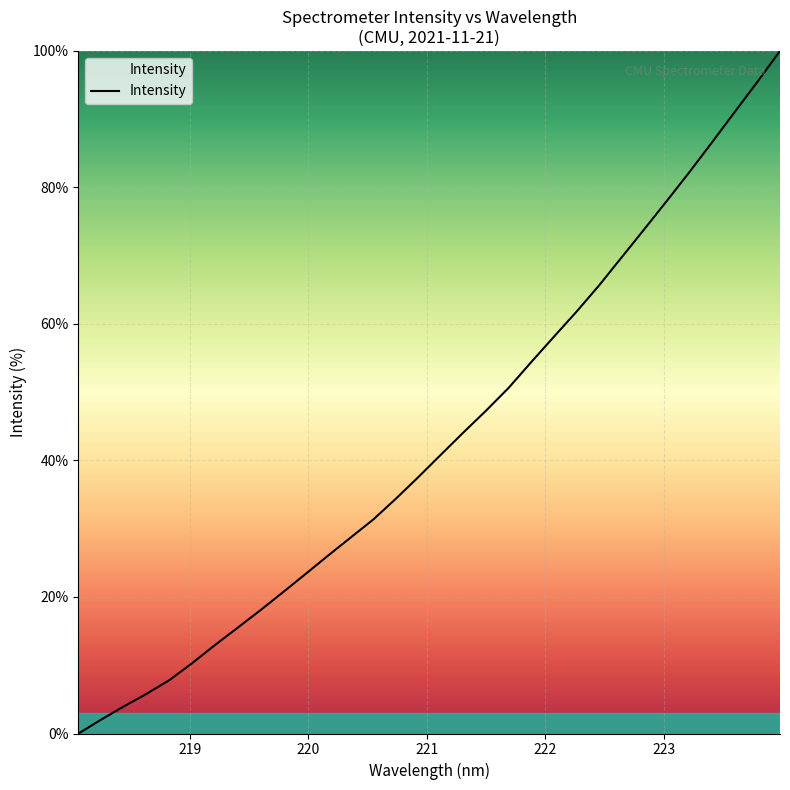

What is the maximum value shown in the chart?

100.0